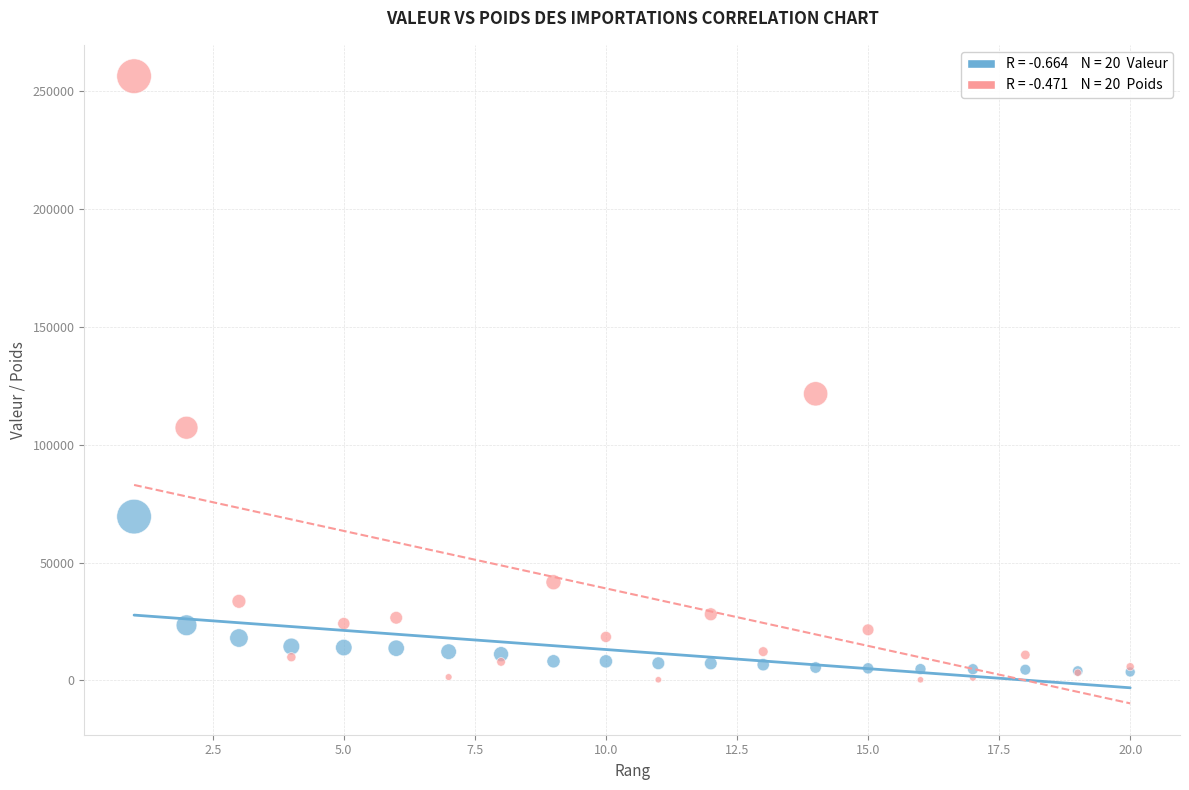

Across all series, what Y value is closest to 128287?

121576.9